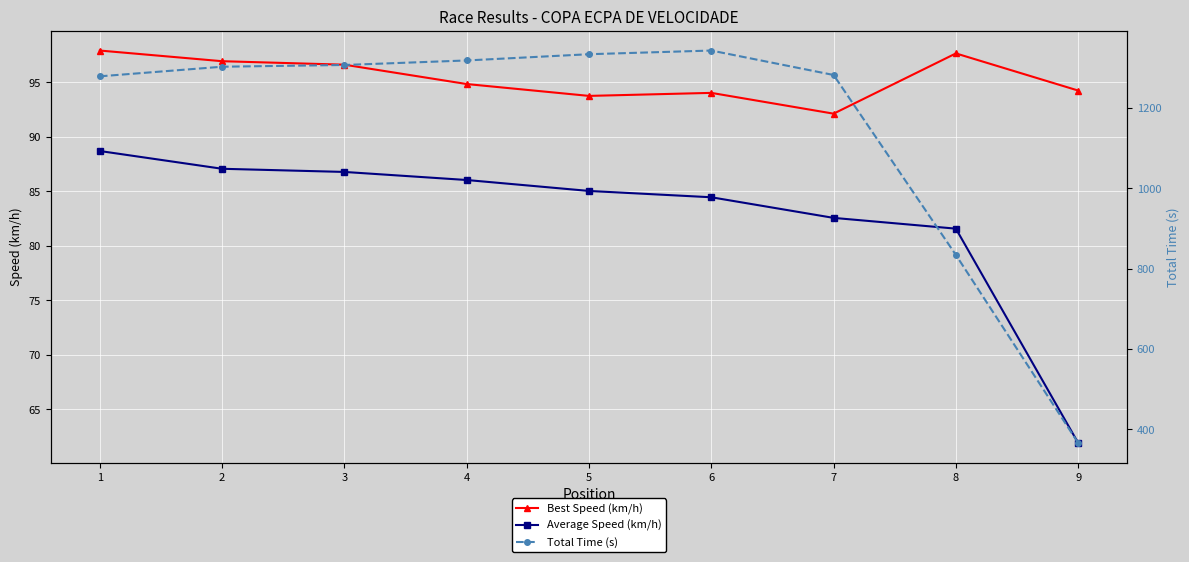

What are all the series names shown in the legend?

Best Speed (km/h), Average Speed (km/h), Total Time (s)